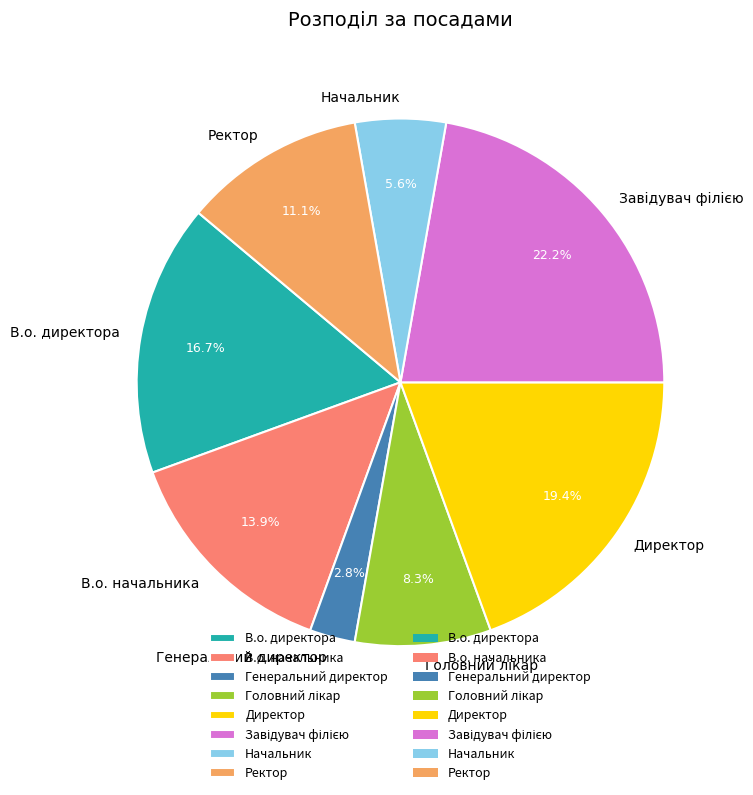

Which category has the smallest portion of the pie?

Генеральний директор